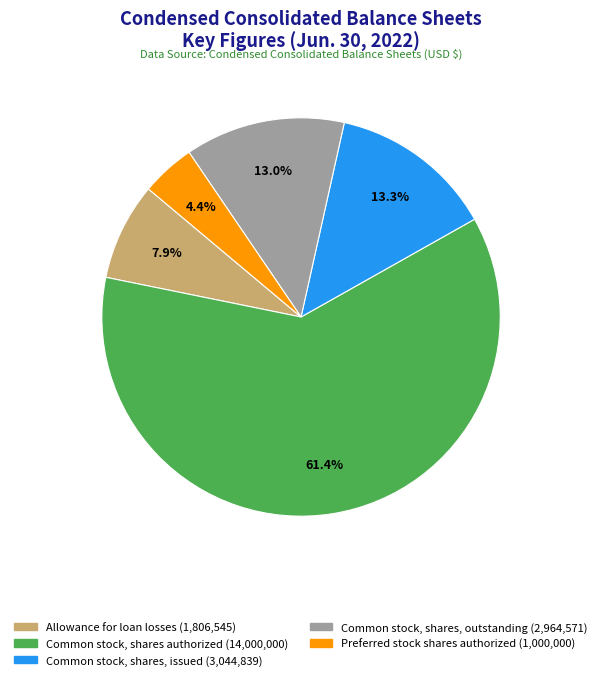

Is it true that Allowance for loan losses is 23% of the pie?

False